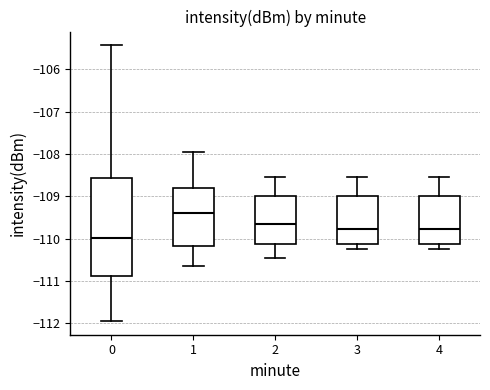

Where is the lower edge of the box at x = 1 on the y-axis? The values are not printed on the chart, so give them approximately, as read against the axis.

-110.2